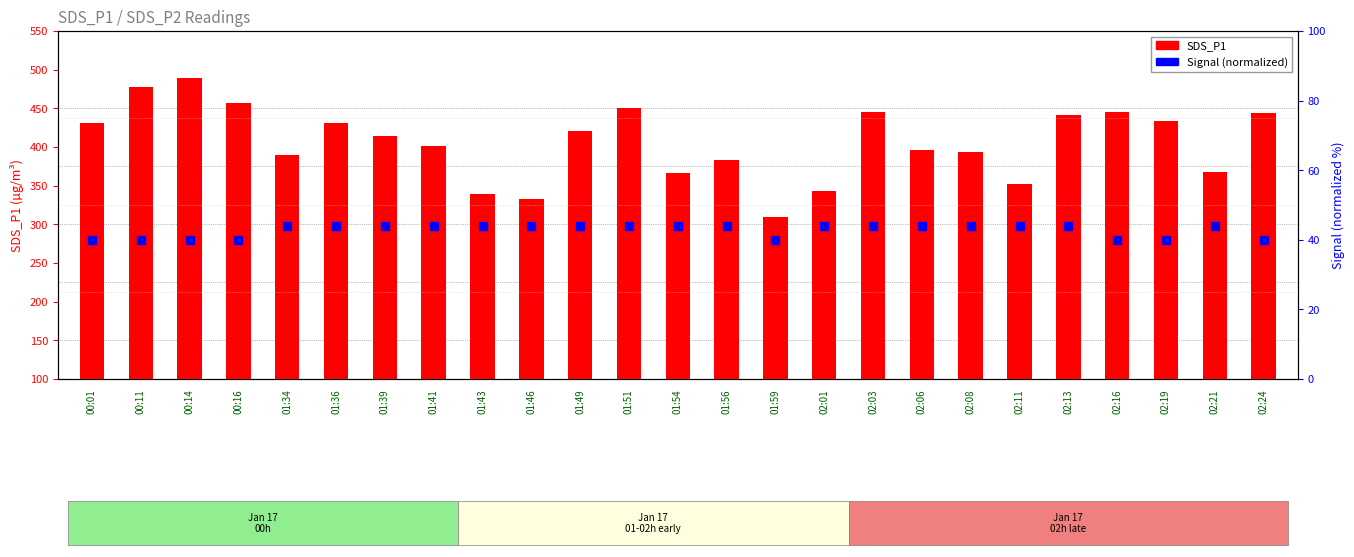

Which series has the largest total across all categories?

SDS_P1